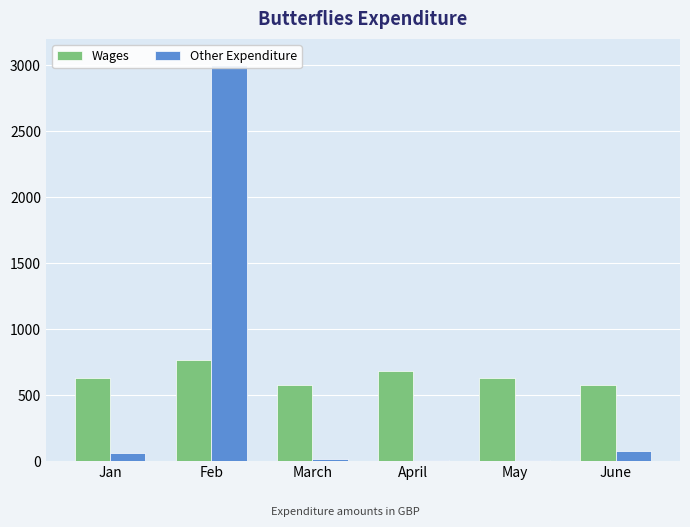

What is the sum of the Wages values at June and Feb?

1347.0